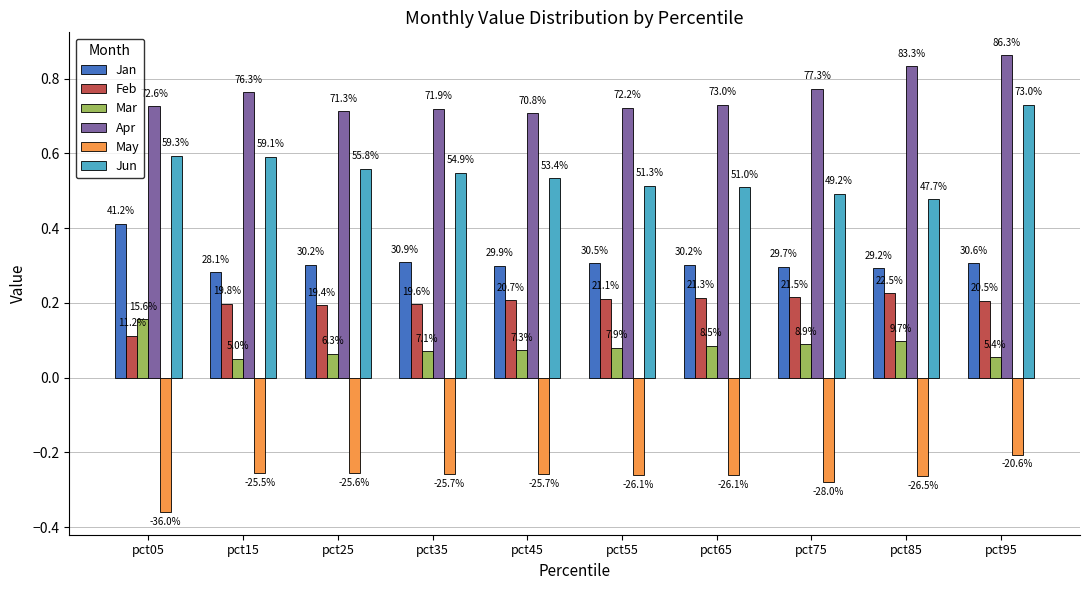

What are all the series names shown in the legend?

Jan, Feb, Mar, Apr, May, Jun